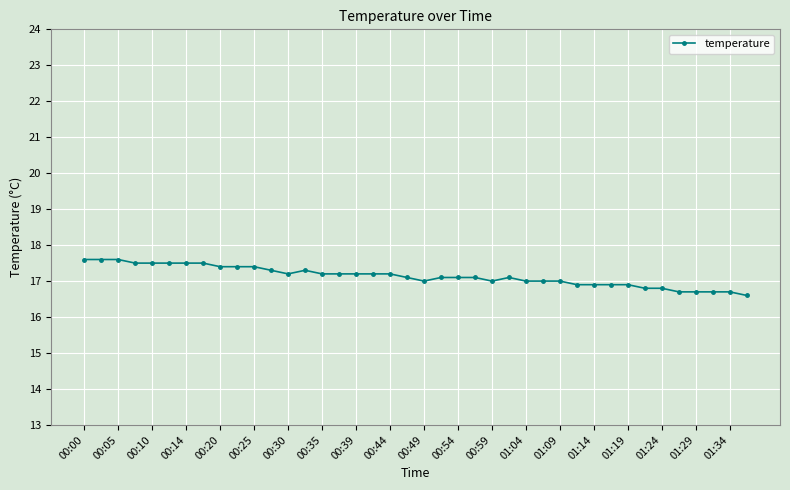

What is the minimum value shown in the chart?

16.6